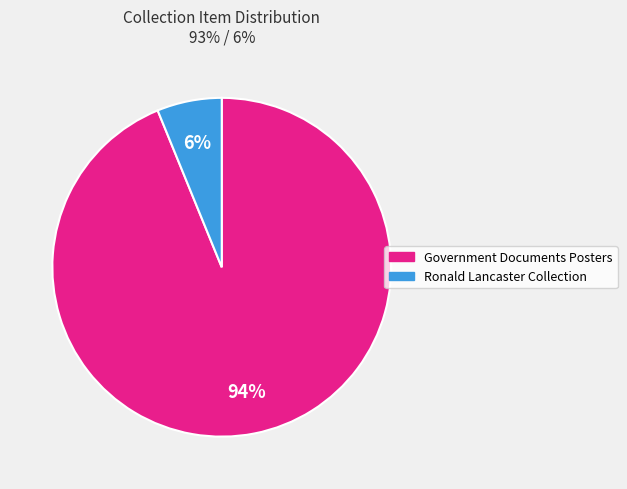

Which category has the biggest portion of the pie?

Government Documents Posters